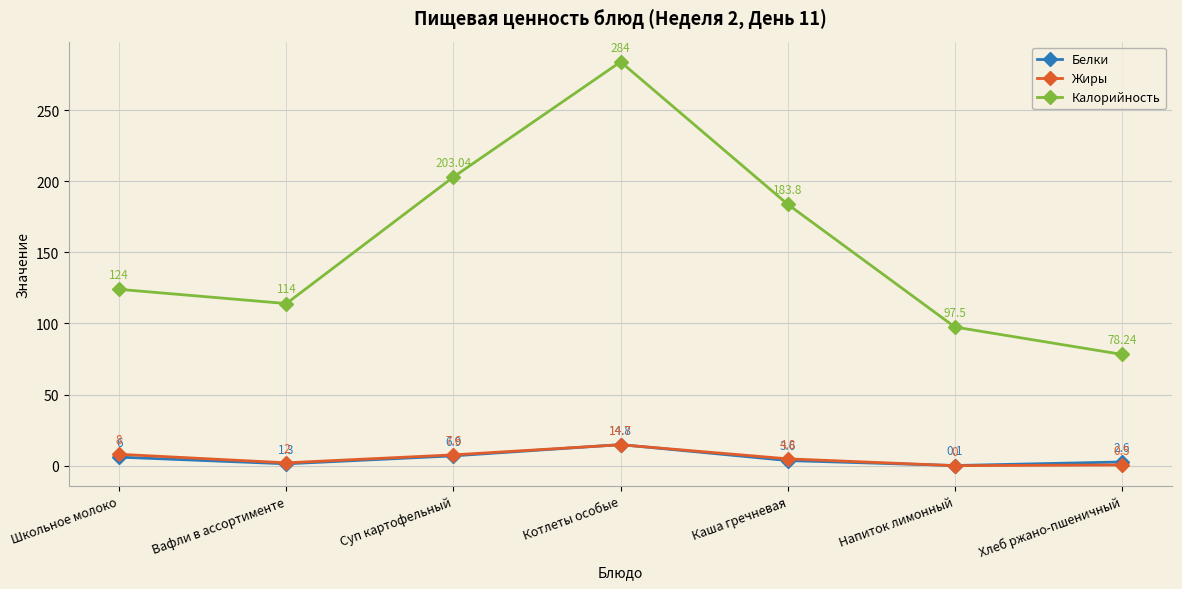

At which category is the sum across all series the highest?

Котлеты особые